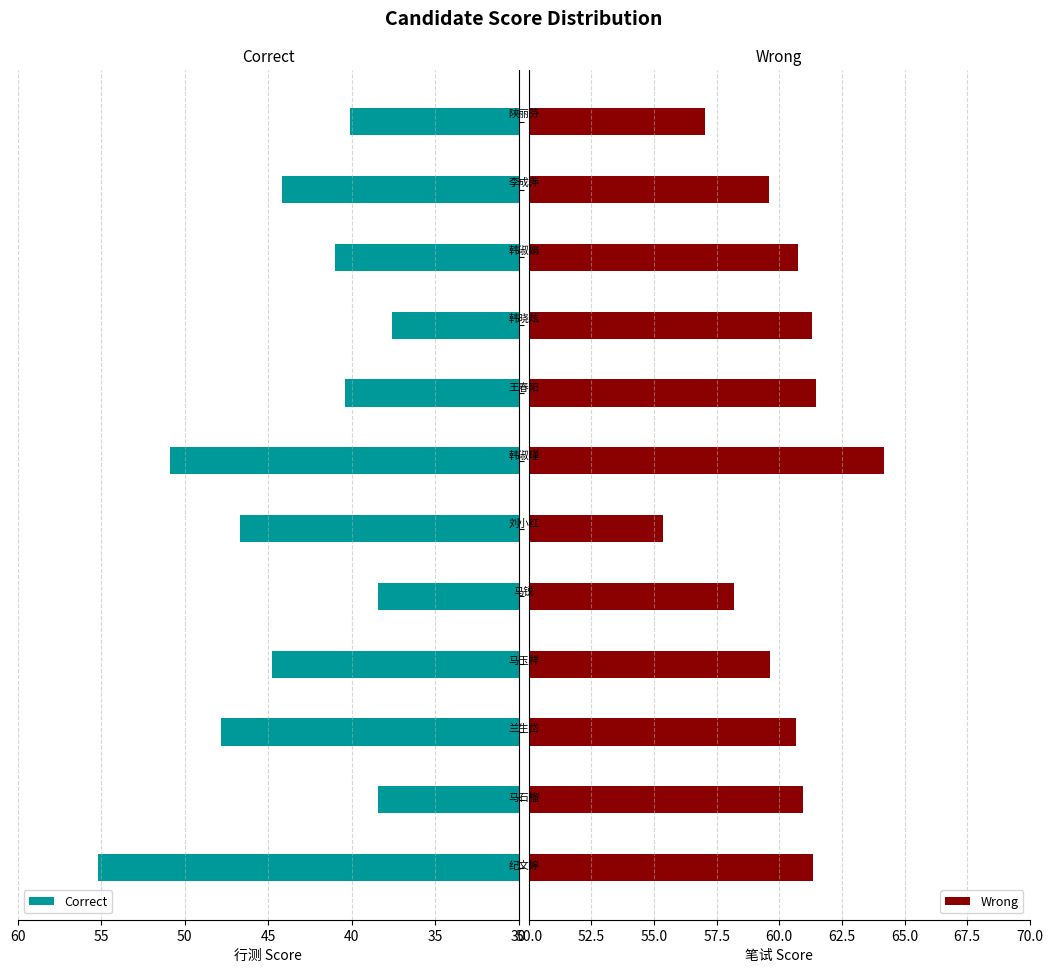

What value does the Correct series have at 王春阳?

40.4